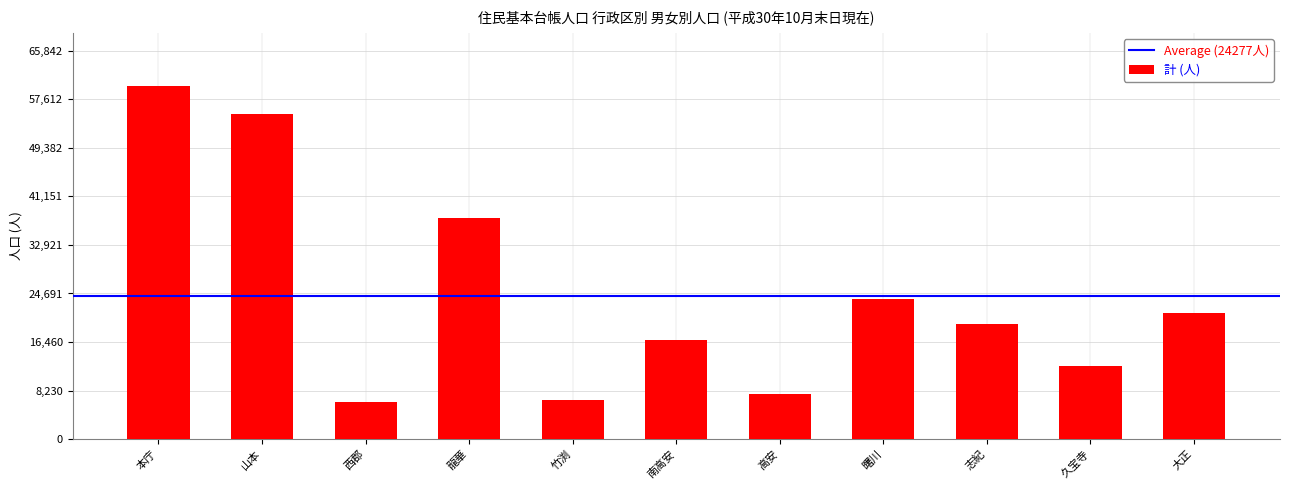

Read the value at 山本.

55128